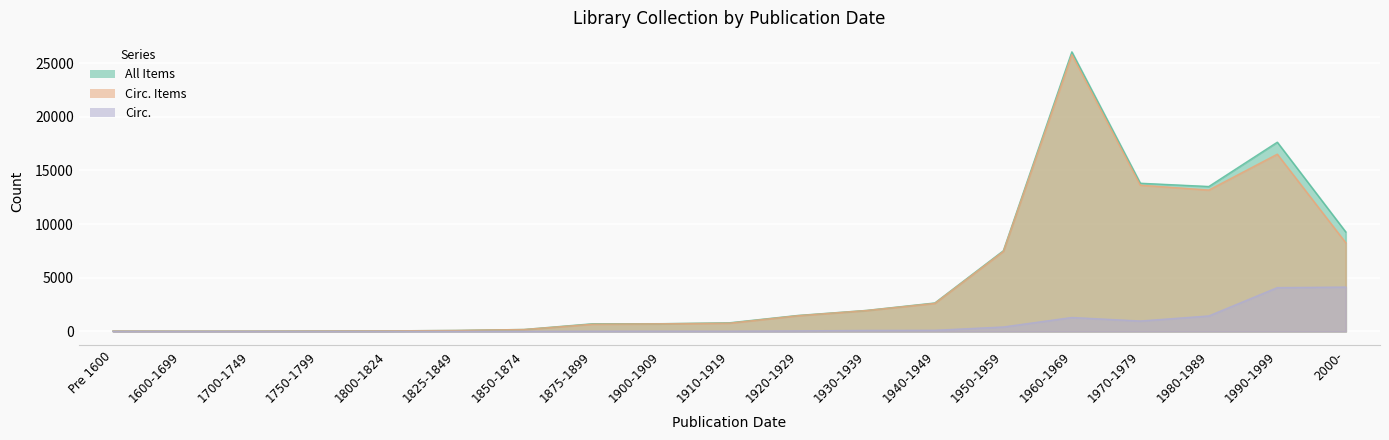

What is the maximum value shown in the chart?

26056